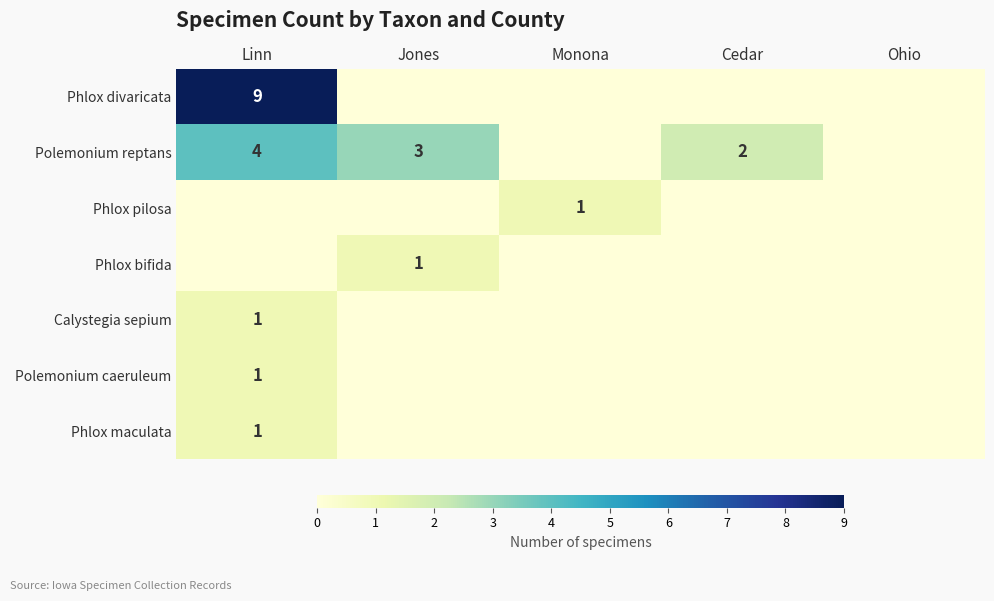

Which has a higher value, Monona or Ohio?

Monona